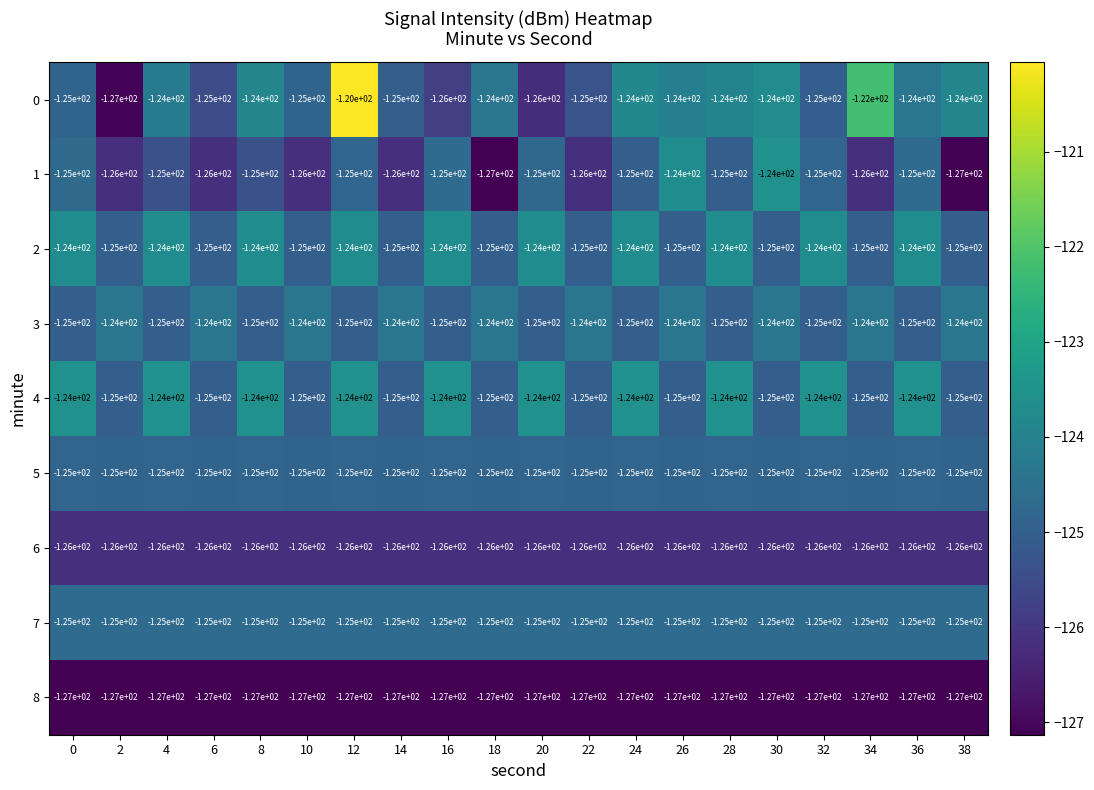

True or false: 8 has a value of -227 at 16.

False